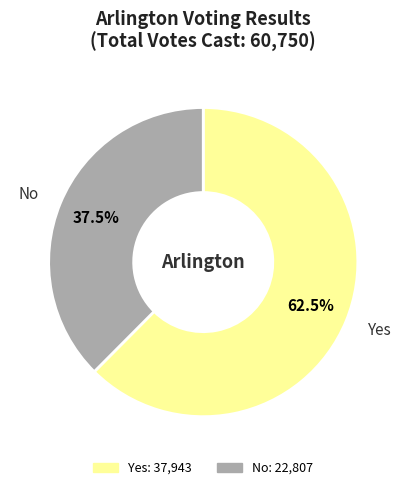

Does any single category account for the majority?

Yes